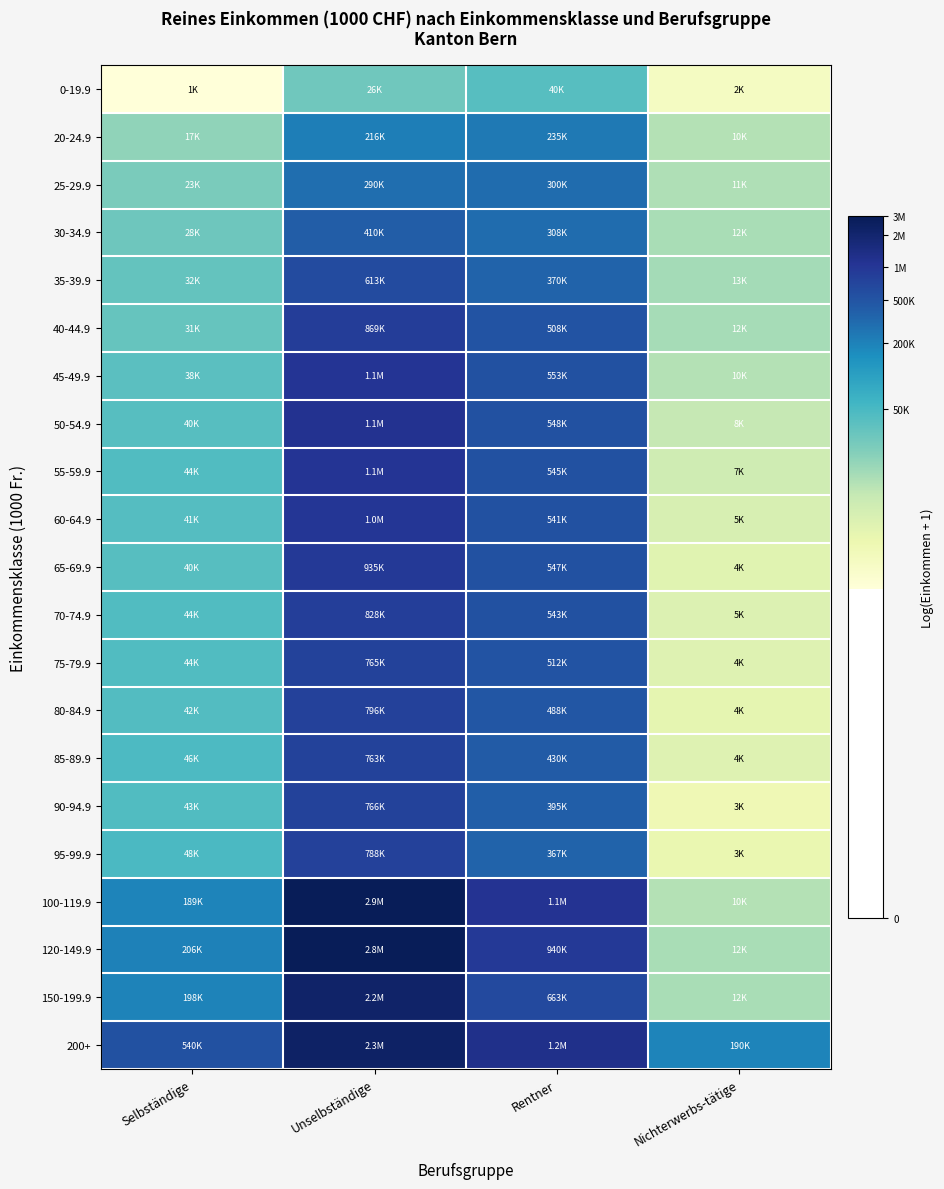

Reading right to left, transcribe all the data shown in this chart.

0-19.9: Nichterwerbs-tätige=7.6	Rentner=10.6	Unselbständige=10.2	Selbständige=7.0
20-24.9: Nichterwerbs-tätige=9.2	Rentner=12.4	Unselbständige=12.3	Selbständige=9.7
25-29.9: Nichterwerbs-tätige=9.3	Rentner=12.6	Unselbständige=12.6	Selbständige=10.0
30-34.9: Nichterwerbs-tätige=9.4	Rentner=12.6	Unselbständige=12.9	Selbständige=10.2
35-39.9: Nichterwerbs-tätige=9.4	Rentner=12.8	Unselbständige=13.3	Selbständige=10.4
40-44.9: Nichterwerbs-tätige=9.4	Rentner=13.1	Unselbständige=13.7	Selbständige=10.3
45-49.9: Nichterwerbs-tätige=9.2	Rentner=13.2	Unselbständige=13.9	Selbständige=10.5
50-54.9: Nichterwerbs-tätige=9.0	Rentner=13.2	Unselbständige=13.9	Selbständige=10.6
55-59.9: Nichterwerbs-tätige=8.8	Rentner=13.2	Unselbständige=13.9	Selbständige=10.7
60-64.9: Nichterwerbs-tätige=8.6	Rentner=13.2	Unselbständige=13.8	Selbständige=10.6
65-69.9: Nichterwerbs-tätige=8.3	Rentner=13.2	Unselbständige=13.7	Selbständige=10.6
70-74.9: Nichterwerbs-tätige=8.4	Rentner=13.2	Unselbständige=13.6	Selbständige=10.7
75-79.9: Nichterwerbs-tätige=8.4	Rentner=13.1	Unselbständige=13.5	Selbständige=10.7
80-84.9: Nichterwerbs-tätige=8.2	Rentner=13.1	Unselbständige=13.6	Selbständige=10.7
85-89.9: Nichterwerbs-tätige=8.4	Rentner=13.0	Unselbständige=13.5	Selbständige=10.7
90-94.9: Nichterwerbs-tätige=7.9	Rentner=12.9	Unselbständige=13.5	Selbständige=10.7
95-99.9: Nichterwerbs-tätige=8.0	Rentner=12.8	Unselbständige=13.6	Selbständige=10.8
100-119.9: Nichterwerbs-tätige=9.2	Rentner=13.9	Unselbständige=14.9	Selbständige=12.1
120-149.9: Nichterwerbs-tätige=9.4	Rentner=13.8	Unselbständige=14.9	Selbständige=12.2
150-199.9: Nichterwerbs-tätige=9.4	Rentner=13.4	Unselbständige=14.6	Selbständige=12.2
200+: Nichterwerbs-tätige=12.2	Rentner=14.0	Unselbständige=14.6	Selbständige=13.2